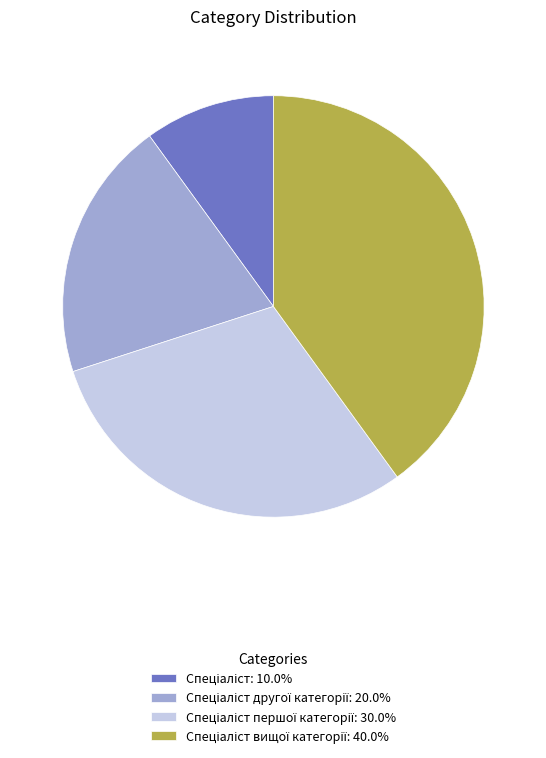

Is there a majority slice in this chart?

No